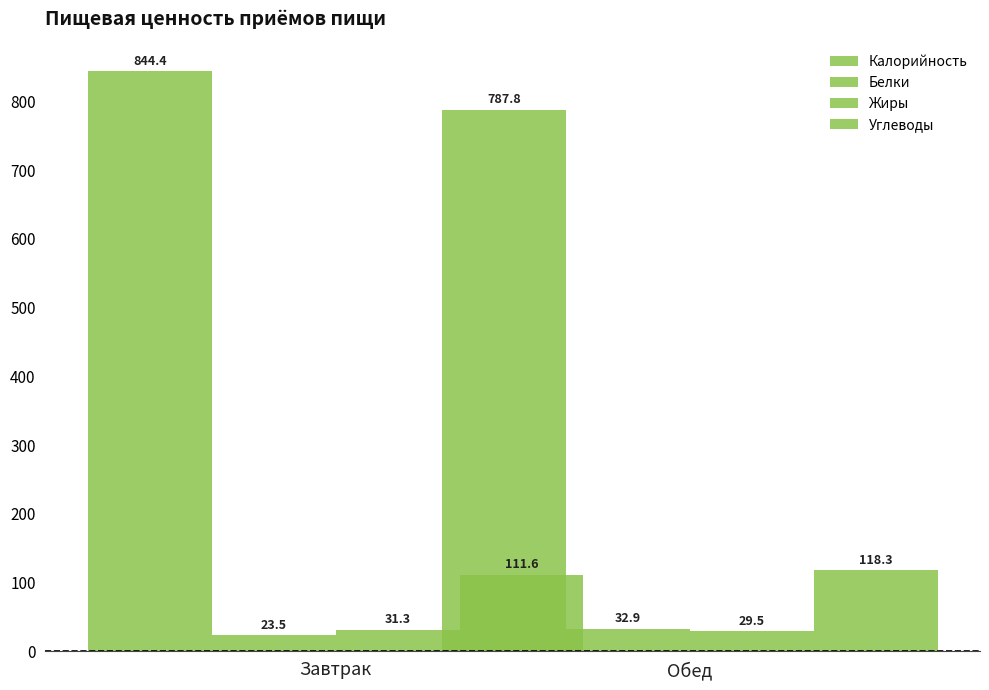

What is the average value of the Белки series?

28.2